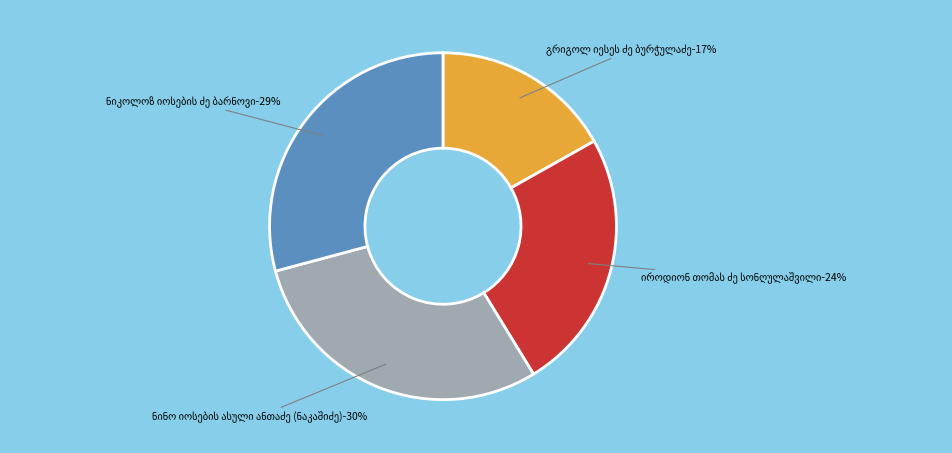

The იროდიონ თომას ძე სონღულაშვილი slice represents 37% of the pie. True or false?

False